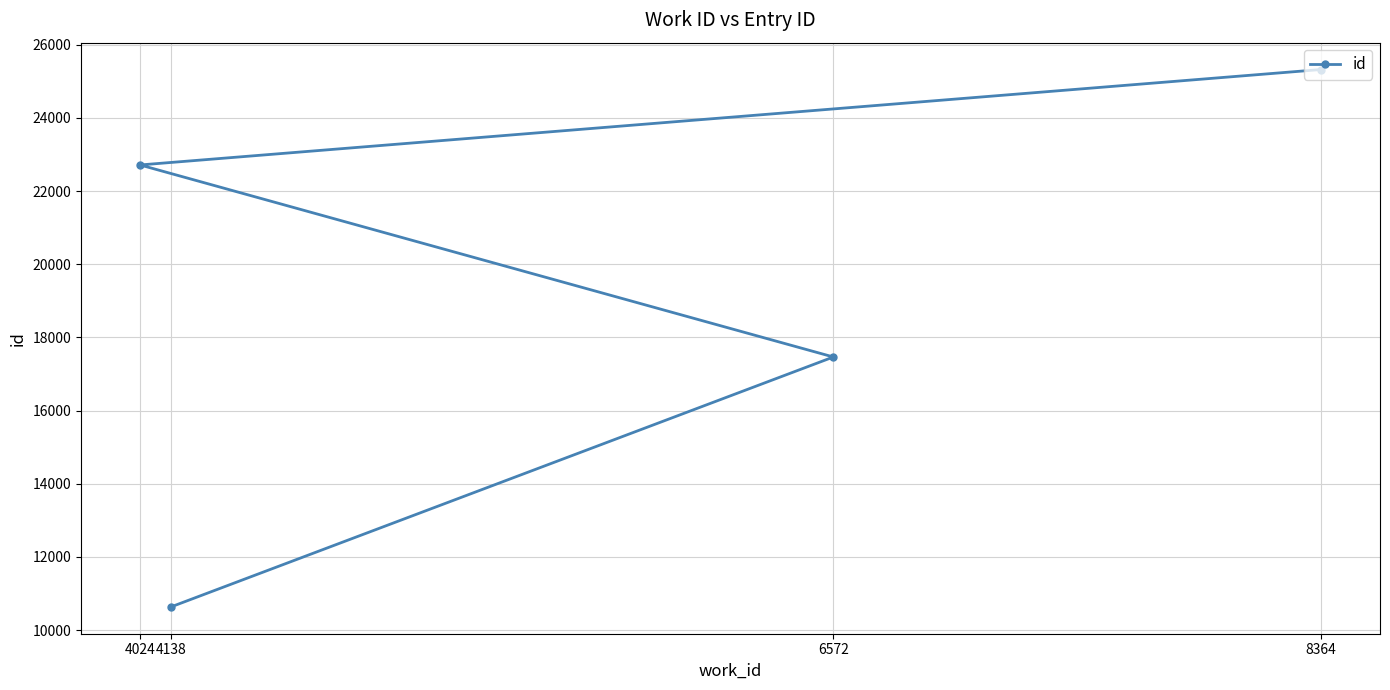

Reading left to right, transcribe all the data shown in this chart.

4024=22714	4138=10637	6572=17466	8364=25322